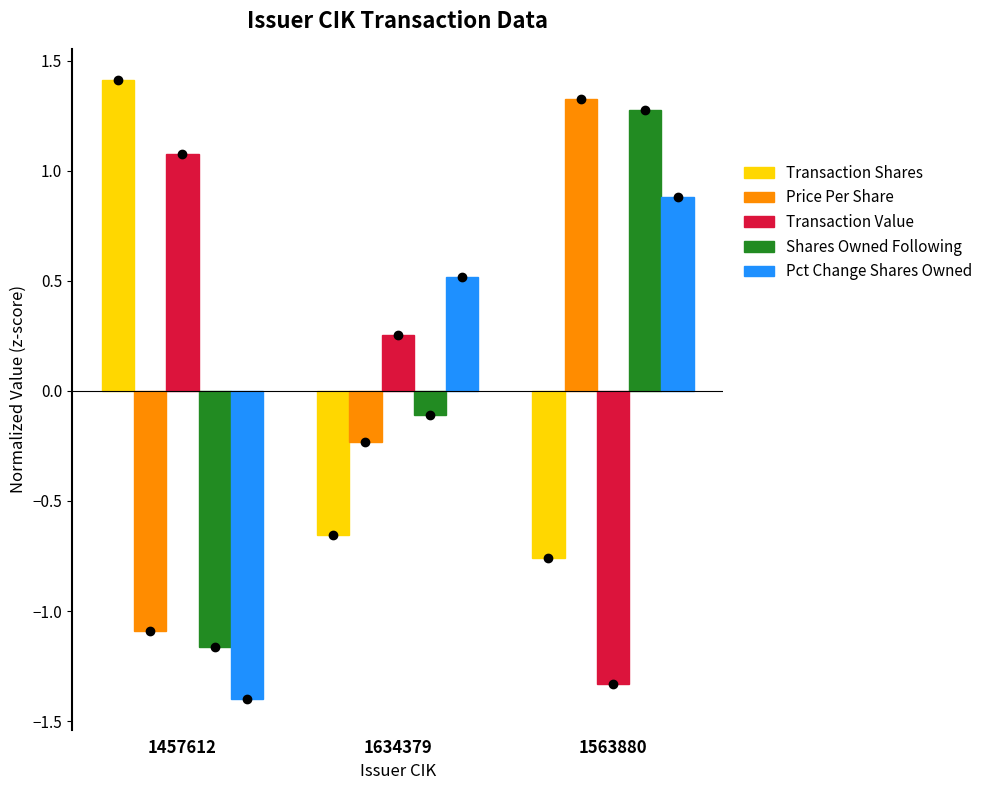

At which category is the sum across all series the highest?

1563880